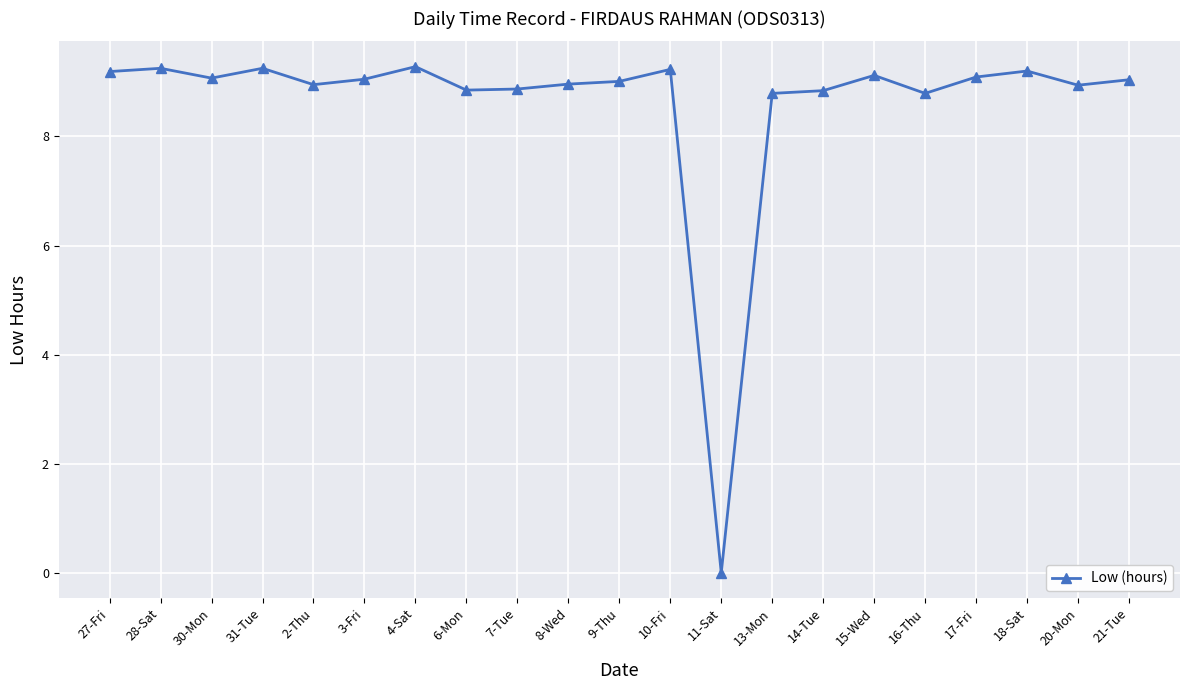

What is the sum of all values?

180.8